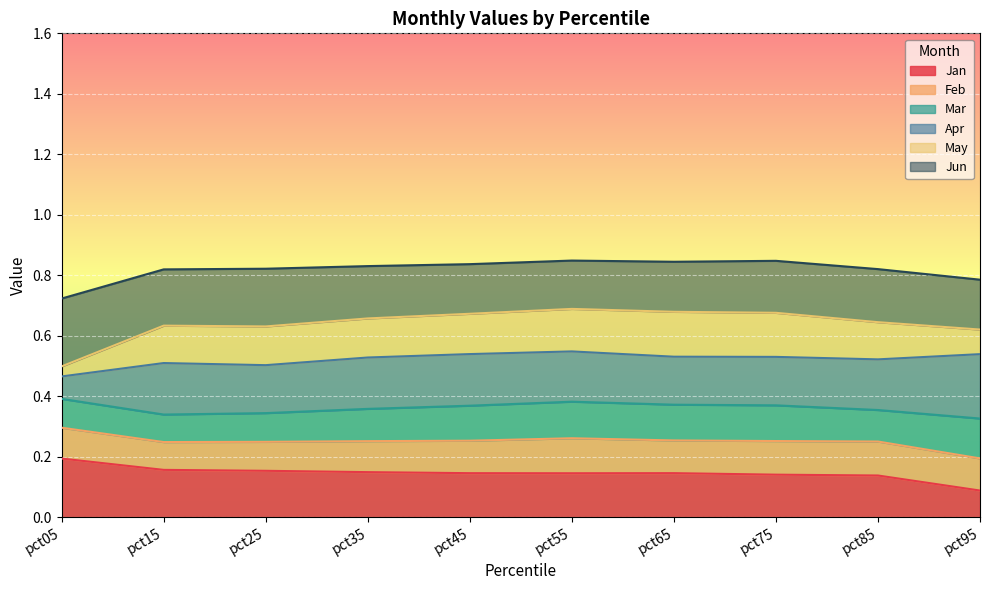

At which label does Jan reach its minimum?

pct95